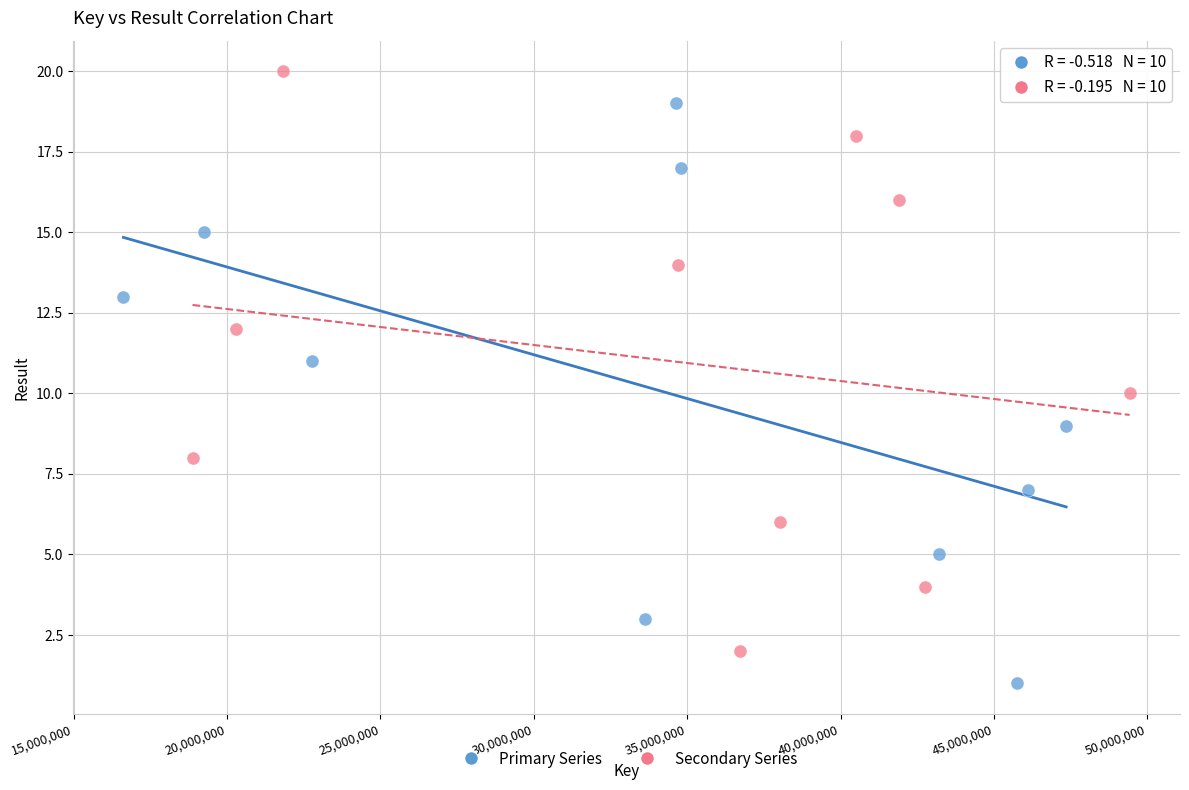

What are all the series names shown in the legend?

Primary Series, Secondary Series